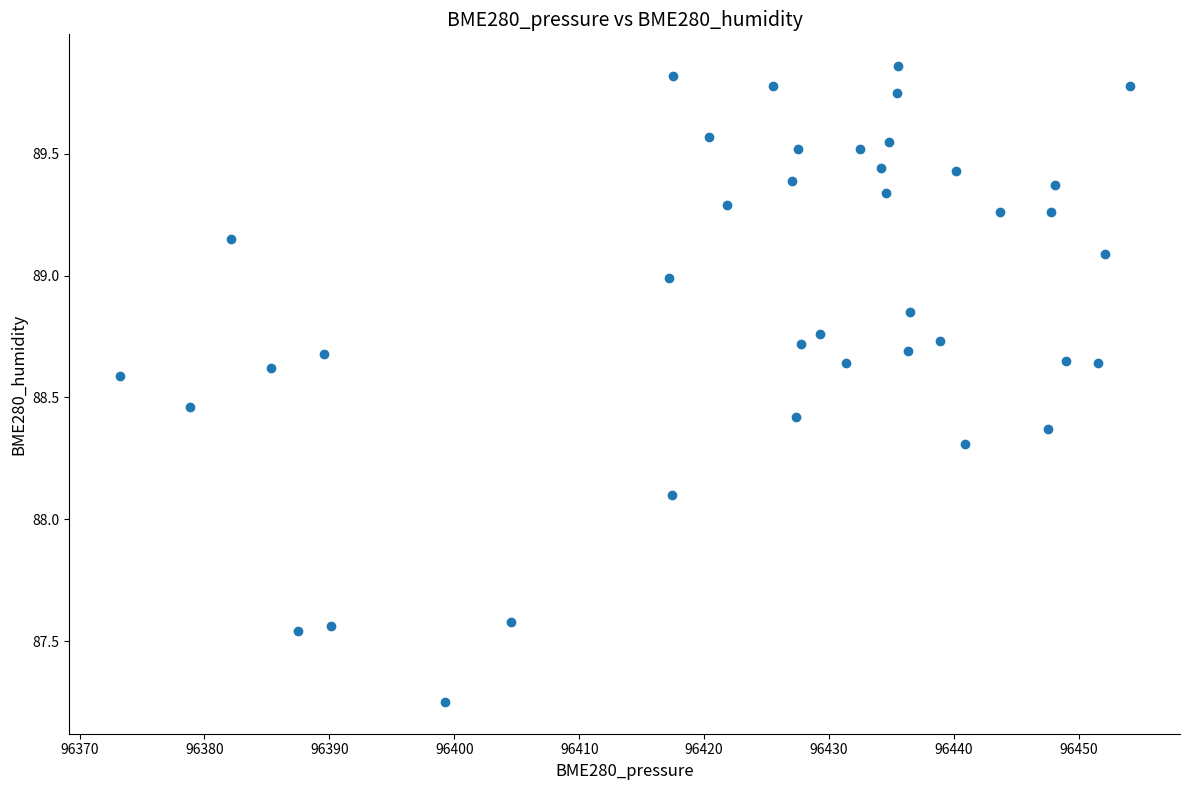

What is the range of X values (max minus min)?

80.8